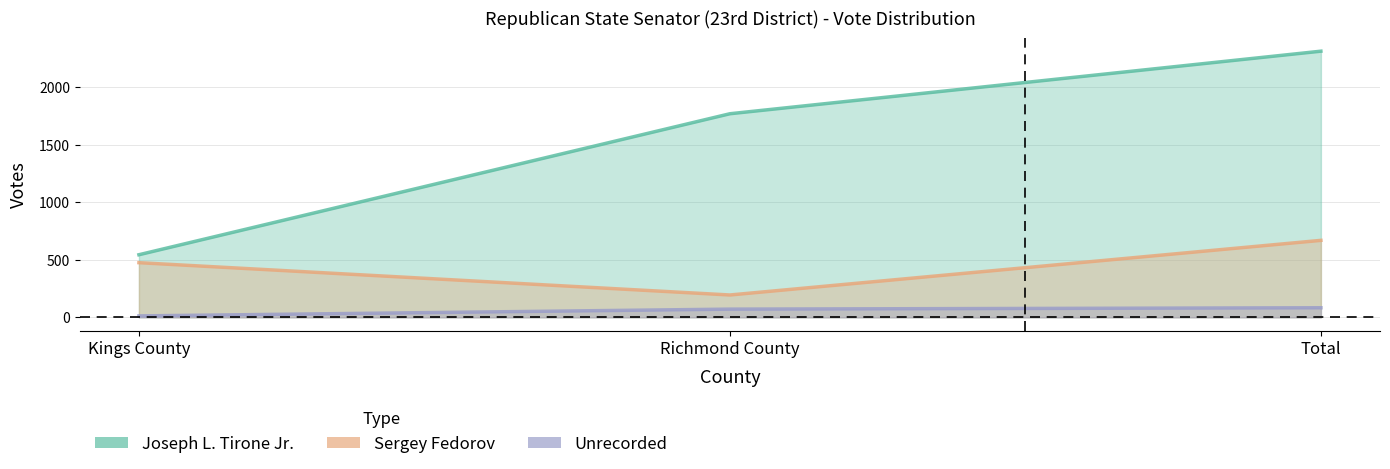

How many values in the Joseph L. Tirone Jr. series are below 1770?

1